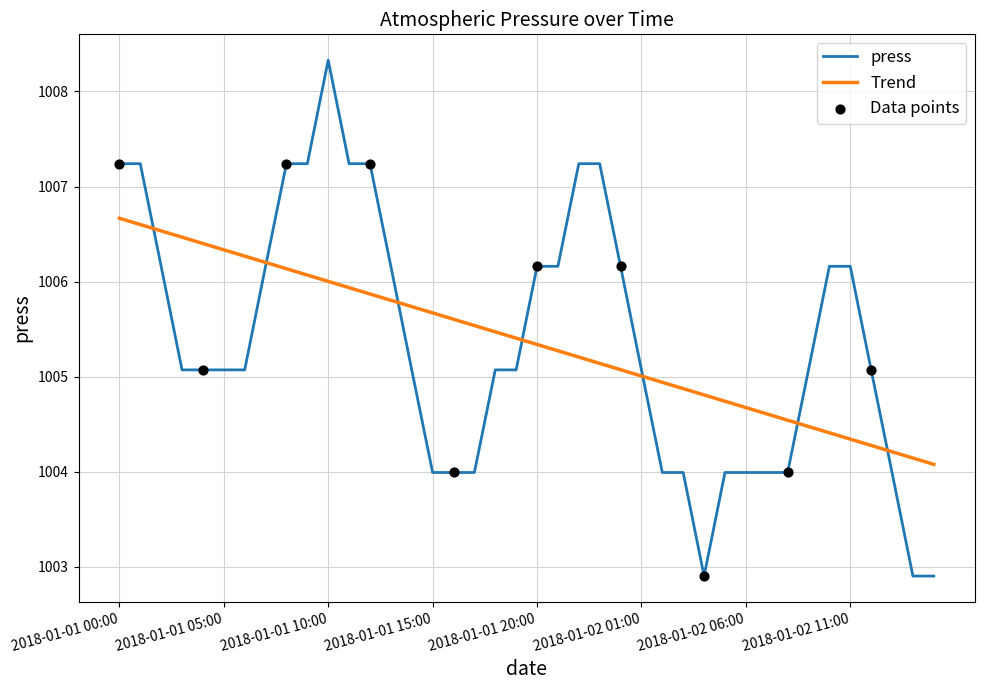

Which series has the widest spread of values?

press